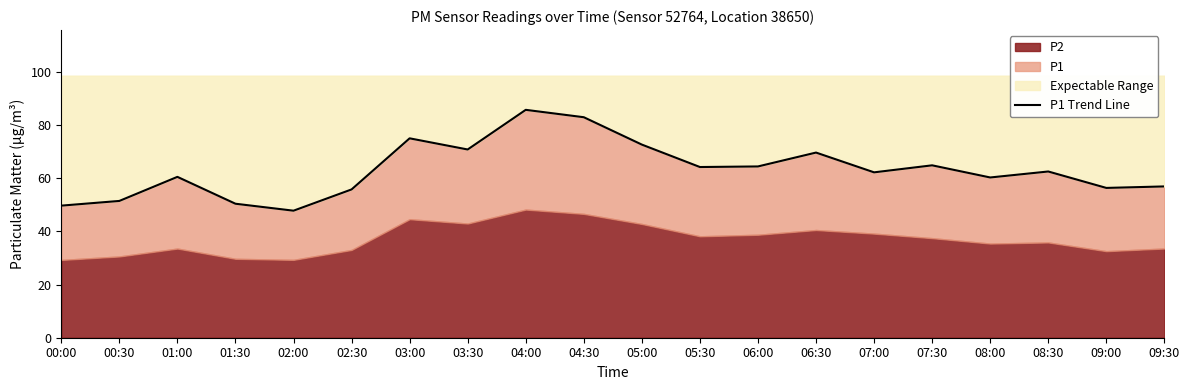

Which category has the highest value across all series?

04:00